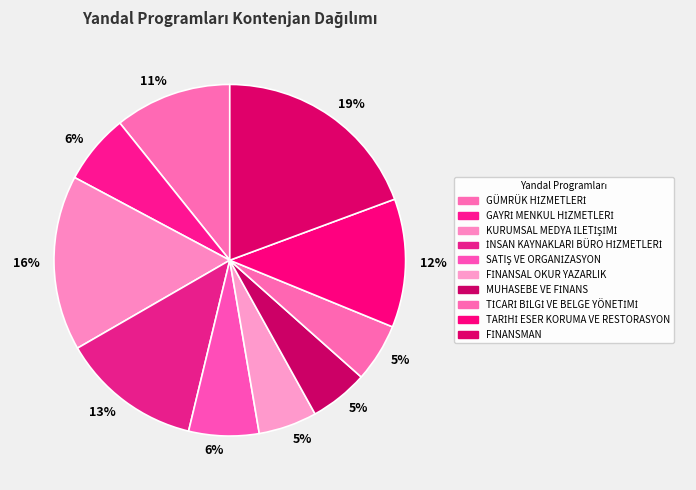

Rank the categories by value from lowest to highest.

FİNANSAL OKUR YAZARLIK, MUHASEBE VE FİNANS, TİCARİ BİLGİ VE BELGE YÖNETİMİ, GAYRİ MENKUL HİZMETLERİ, SATIŞ VE ORGANİZASYON, GÜMRÜK HİZMETLERİ, TARİHİ ESER KORUMA VE RESTORASYON, İNSAN KAYNAKLARI BÜRO HİZMETLERİ, KURUMSAL MEDYA İLETİŞİMİ, FİNANSMAN